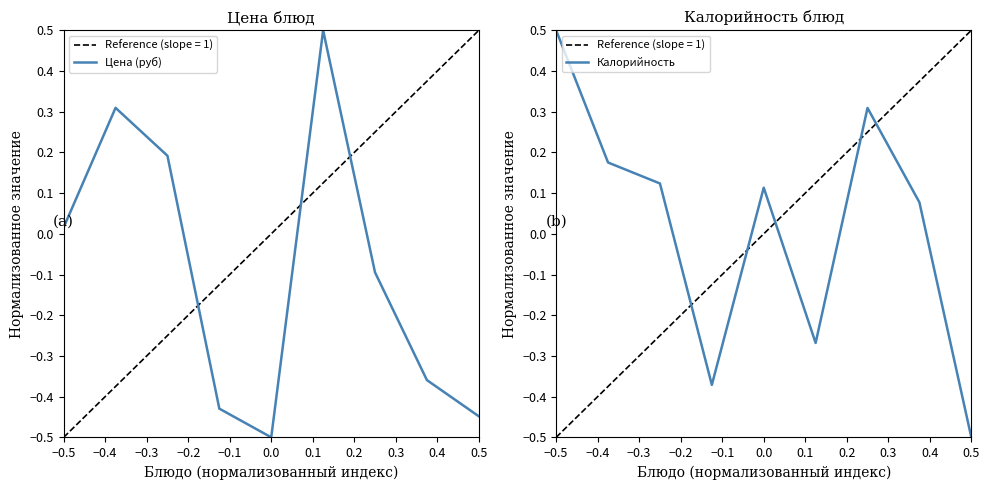

The value of Цена (руб) at 0.5 is -0.6. True or false?

False